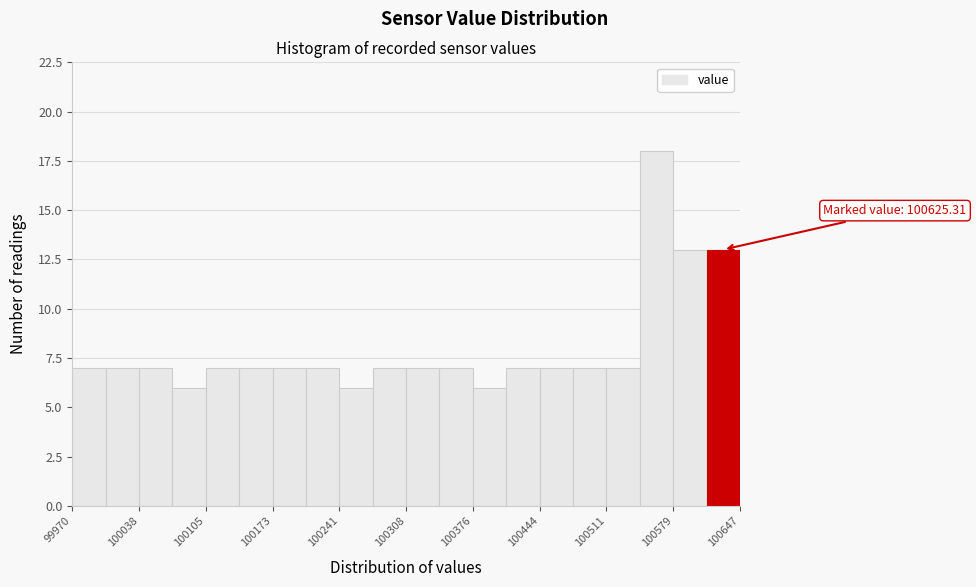

Around what value on the x-axis is the tallest bar? Give the approximate position of its centre, as read against the axis.

100560